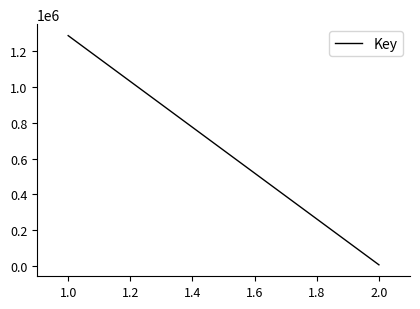

Reading left to right, extract all data points from this chart.

1288406	5103